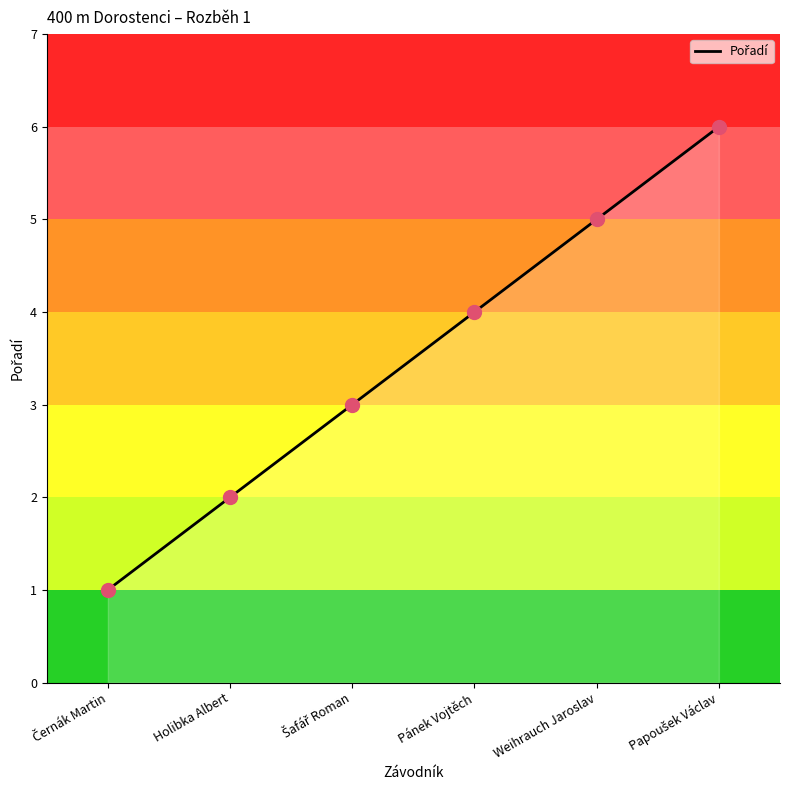

What is the change in value from Šafář Roman to Pánek Vojtěch?

+1